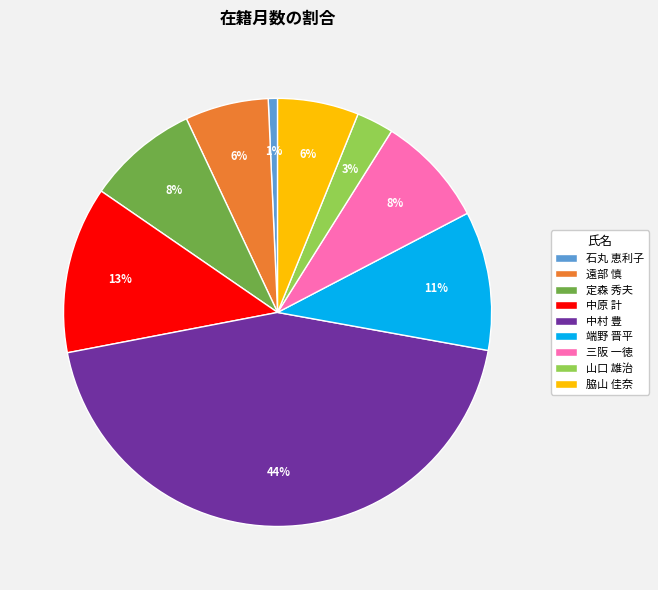

Which category has the smallest portion of the pie?

石丸 恵利子